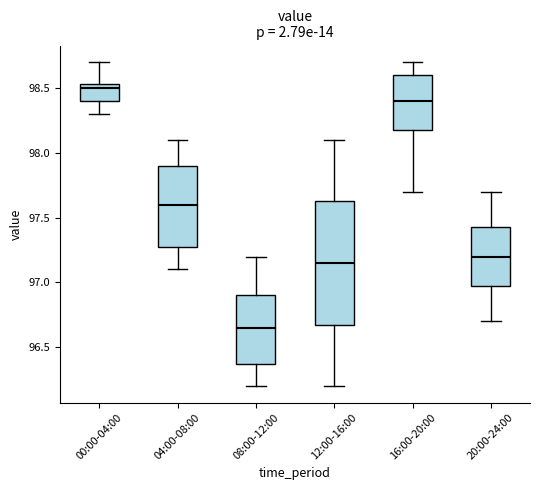

Where does the upper whisker of the box for 12:00-16:00 end on the y-axis? The values are not printed on the chart, so give them approximately, as read against the axis.

98.10